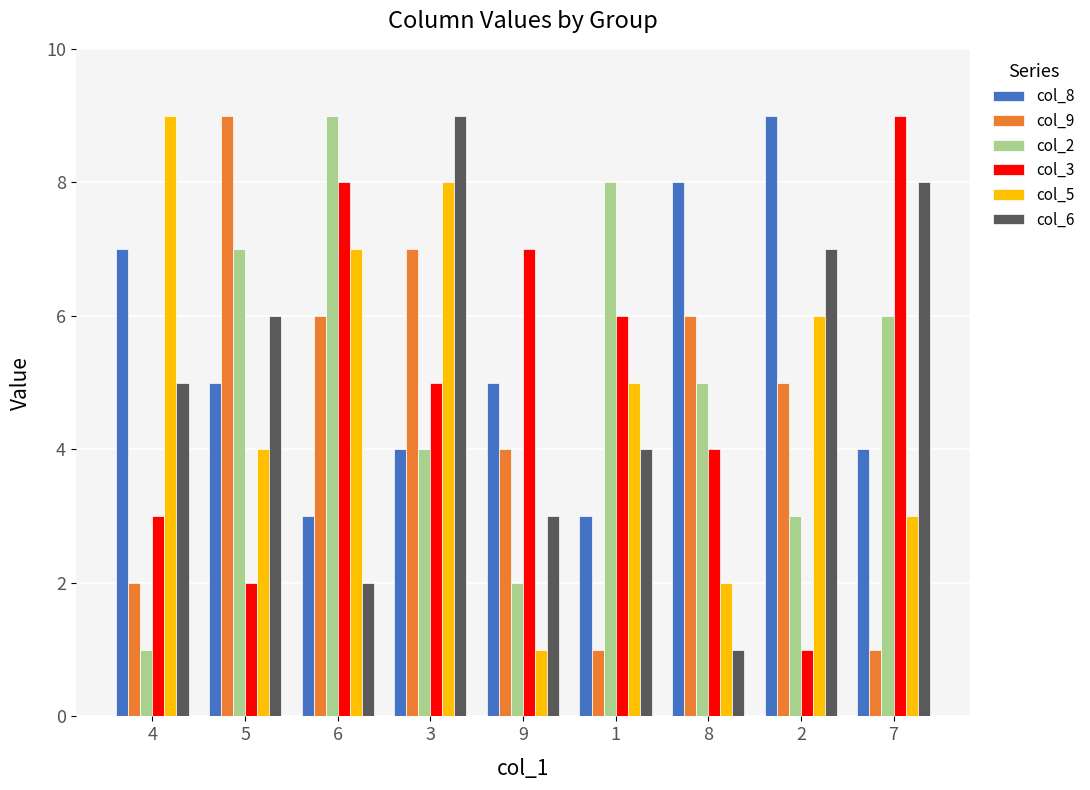

Reading right to left, transcribe all the data shown in this chart.

col_8: 4	9	8	3	5	4	3	5	7
col_9: 1	5	6	1	4	7	6	9	2
col_2: 6	3	5	8	2	4	9	7	1
col_3: 9	1	4	6	7	5	8	2	3
col_5: 3	6	2	5	1	8	7	4	9
col_6: 8	7	1	4	3	9	2	6	5